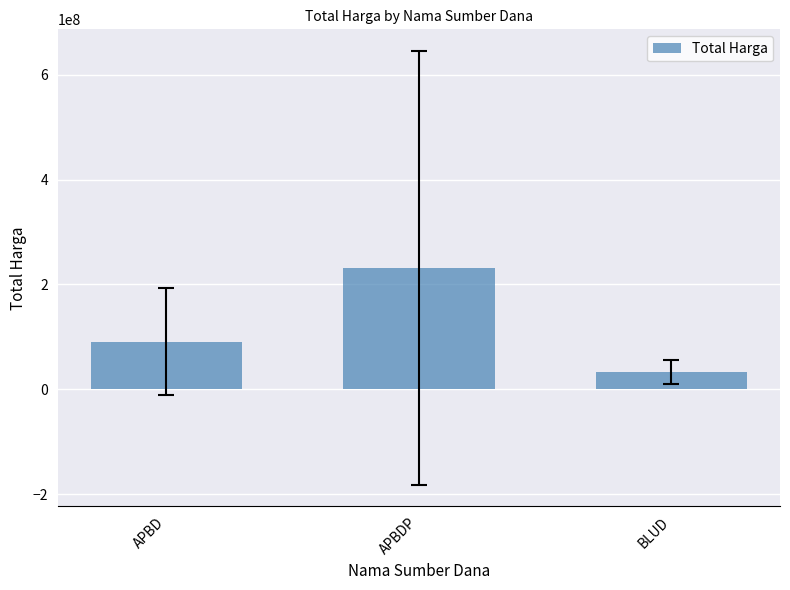

Is it true that the value at BLUD is 32447750.0?

True